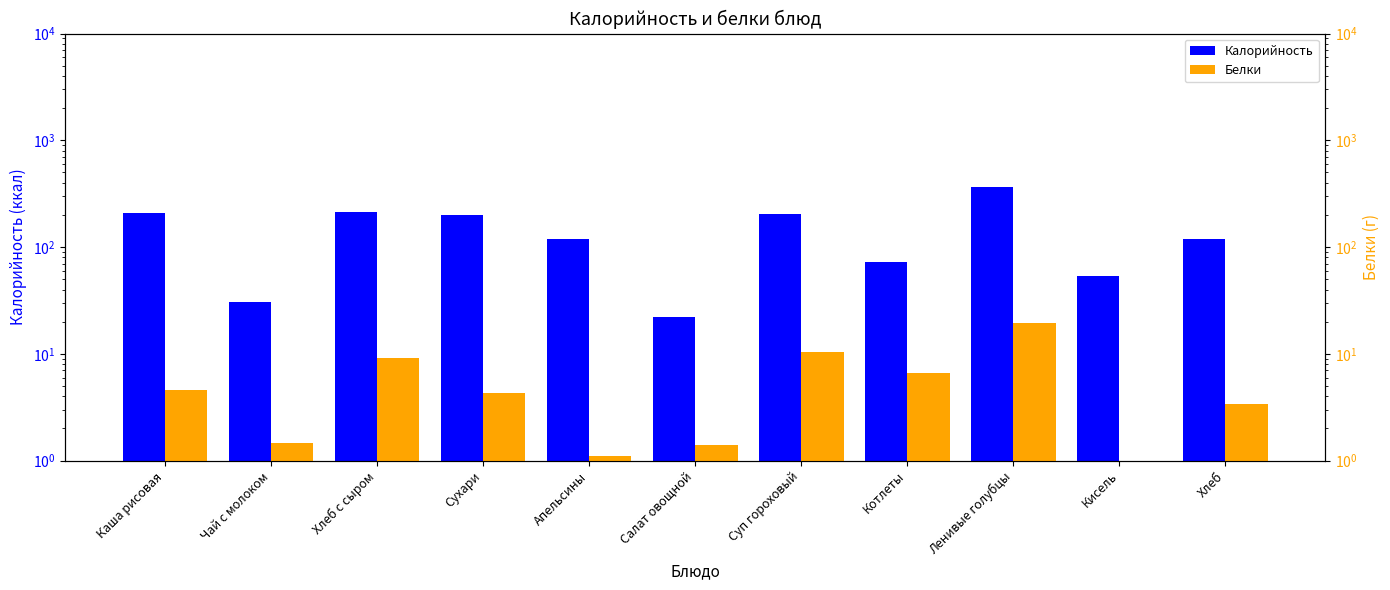

What is the difference between the highest and lowest values at Суп гороховый?

194.3